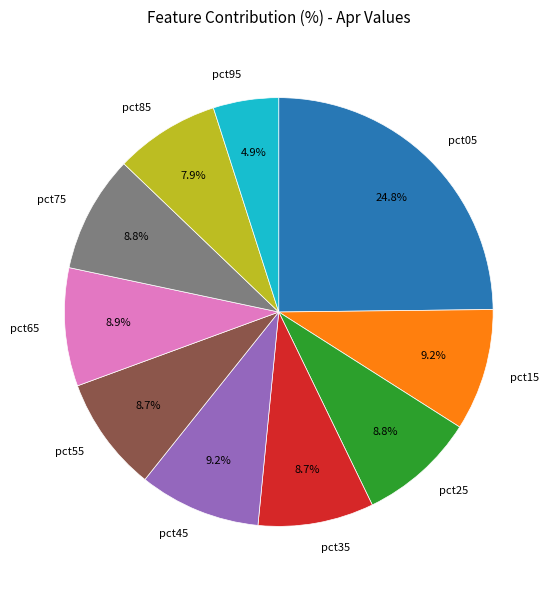

To the nearest percent, what portion does pct75 represent?

9%